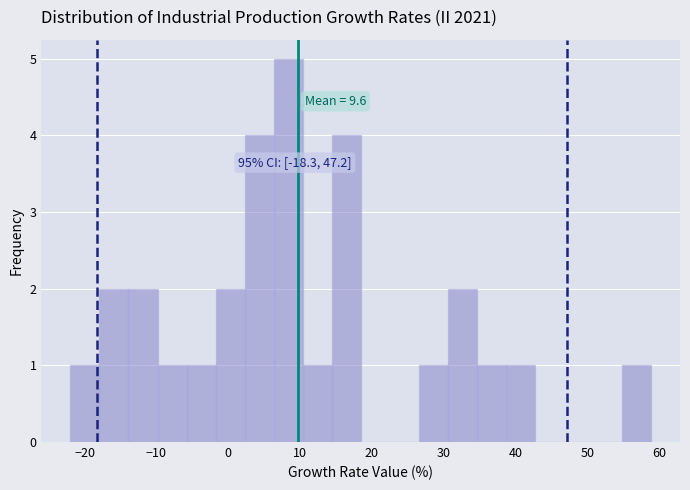

Which range on the x-axis has the tallest bar?

6 to 10